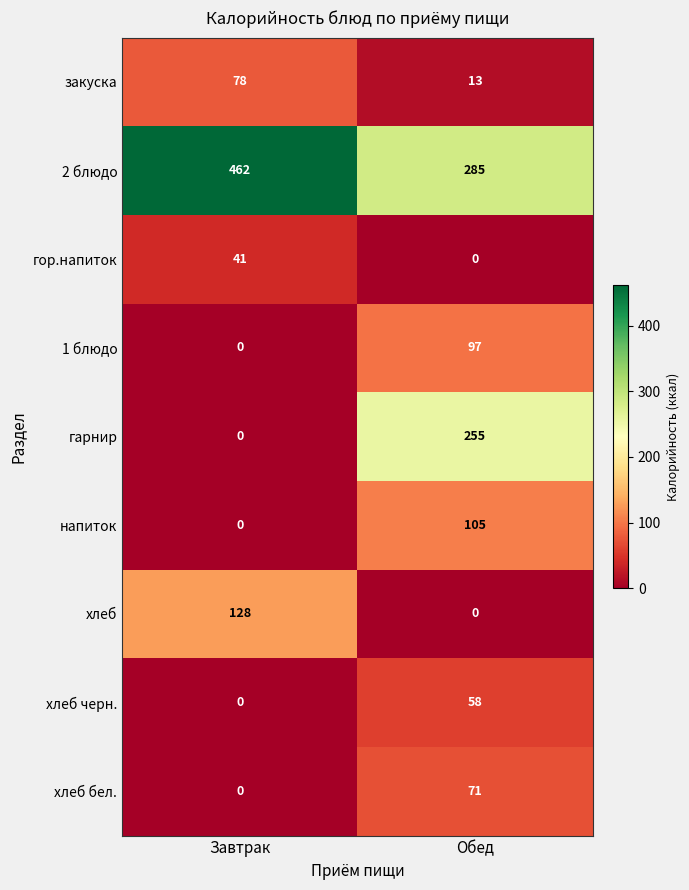

Reading left to right, list all the values displayed in this chart.

закуска: Завтрак=78	Обед=13
2 блюдо: Завтрак=462	Обед=285
гор.напиток: Завтрак=41	Обед=0
1 блюдо: Завтрак=0	Обед=97
гарнир: Завтрак=0	Обед=255
напиток: Завтрак=0	Обед=105
хлеб: Завтрак=128	Обед=0
хлеб черн.: Завтрак=0	Обед=58
хлеб бел.: Завтрак=0	Обед=71